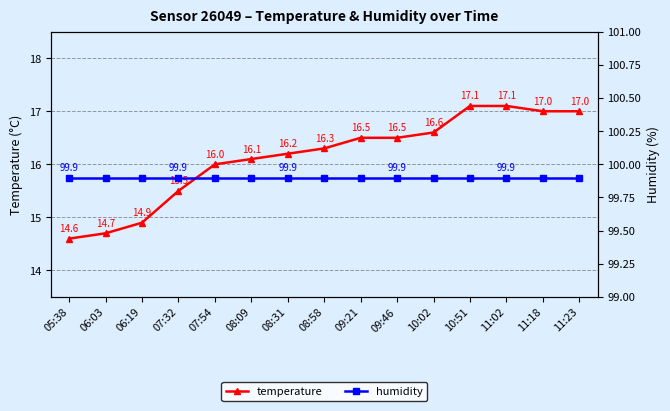

Count the number of data series in this chart.

2